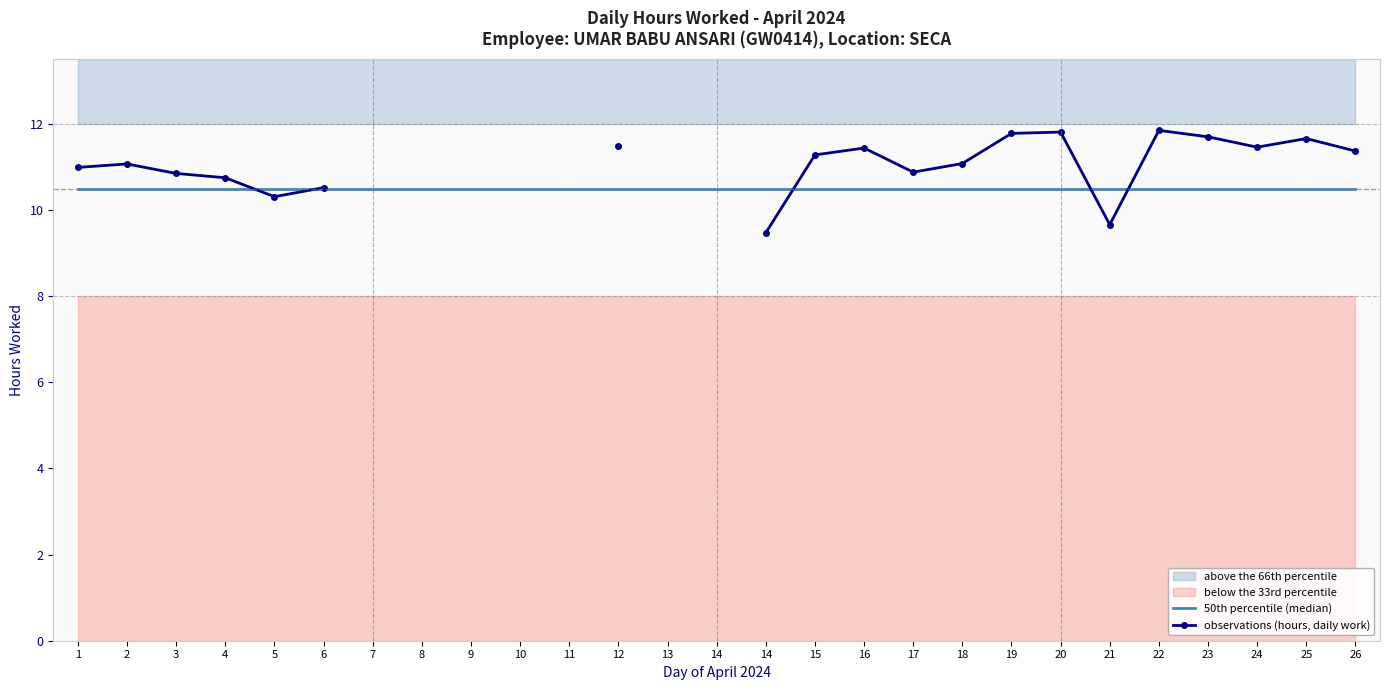

How many positive values does the observations (hours, daily work) series have?

20